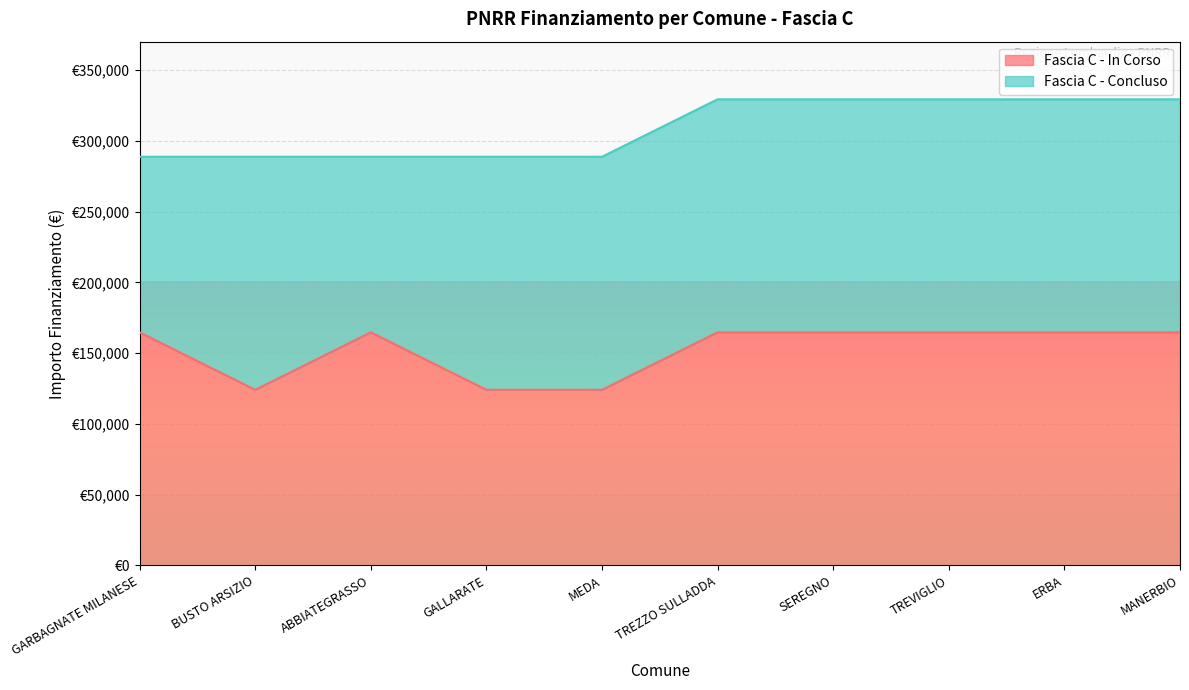

Which label corresponds to the smallest value in the chart?

BUSTO ARSIZIO